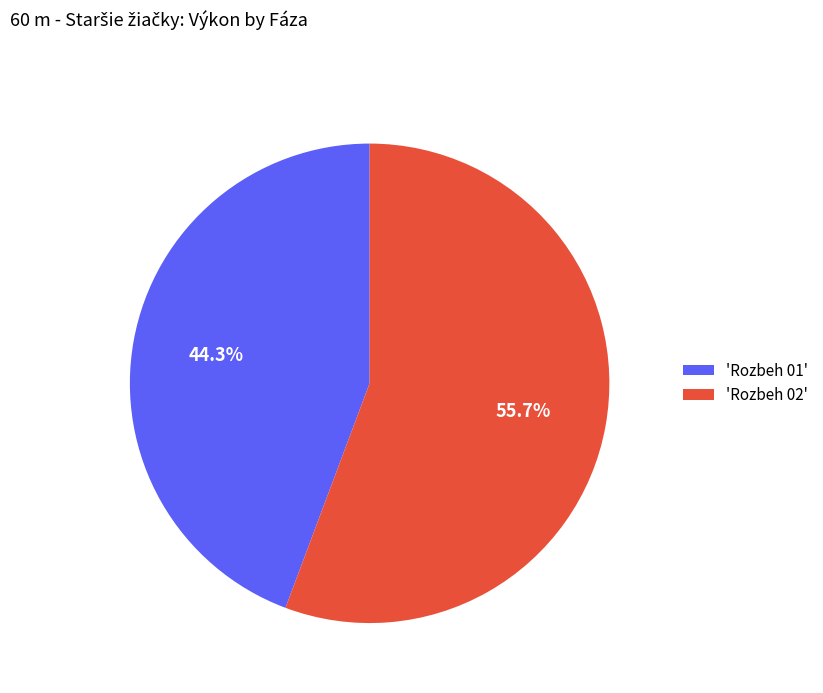

Which has a higher value, 'Rozbeh 02' or 'Rozbeh 01'?

'Rozbeh 02'